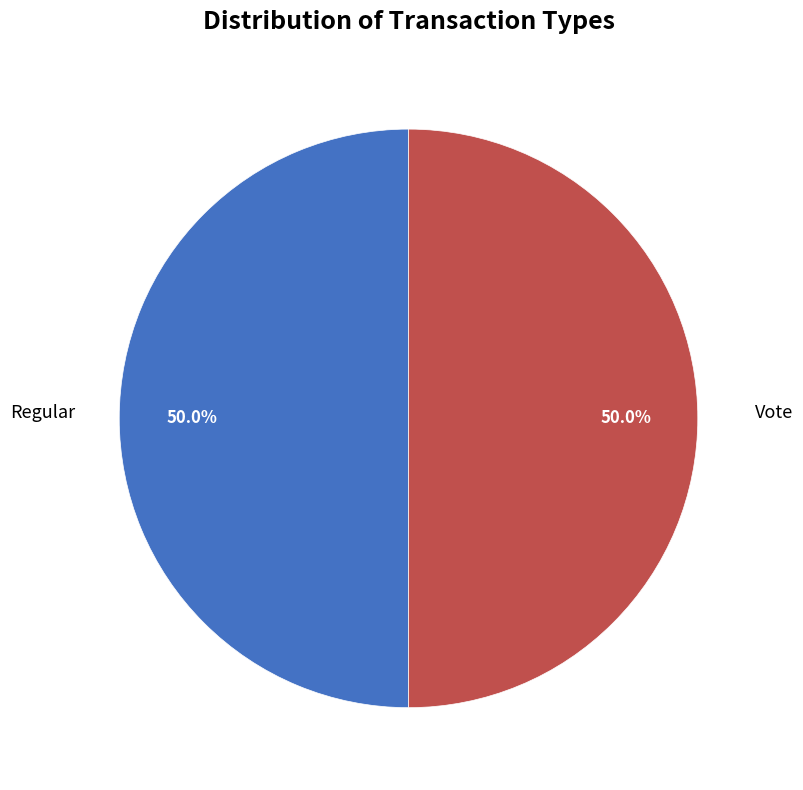

To the nearest percent, what percentage of the pie is Regular?

50%